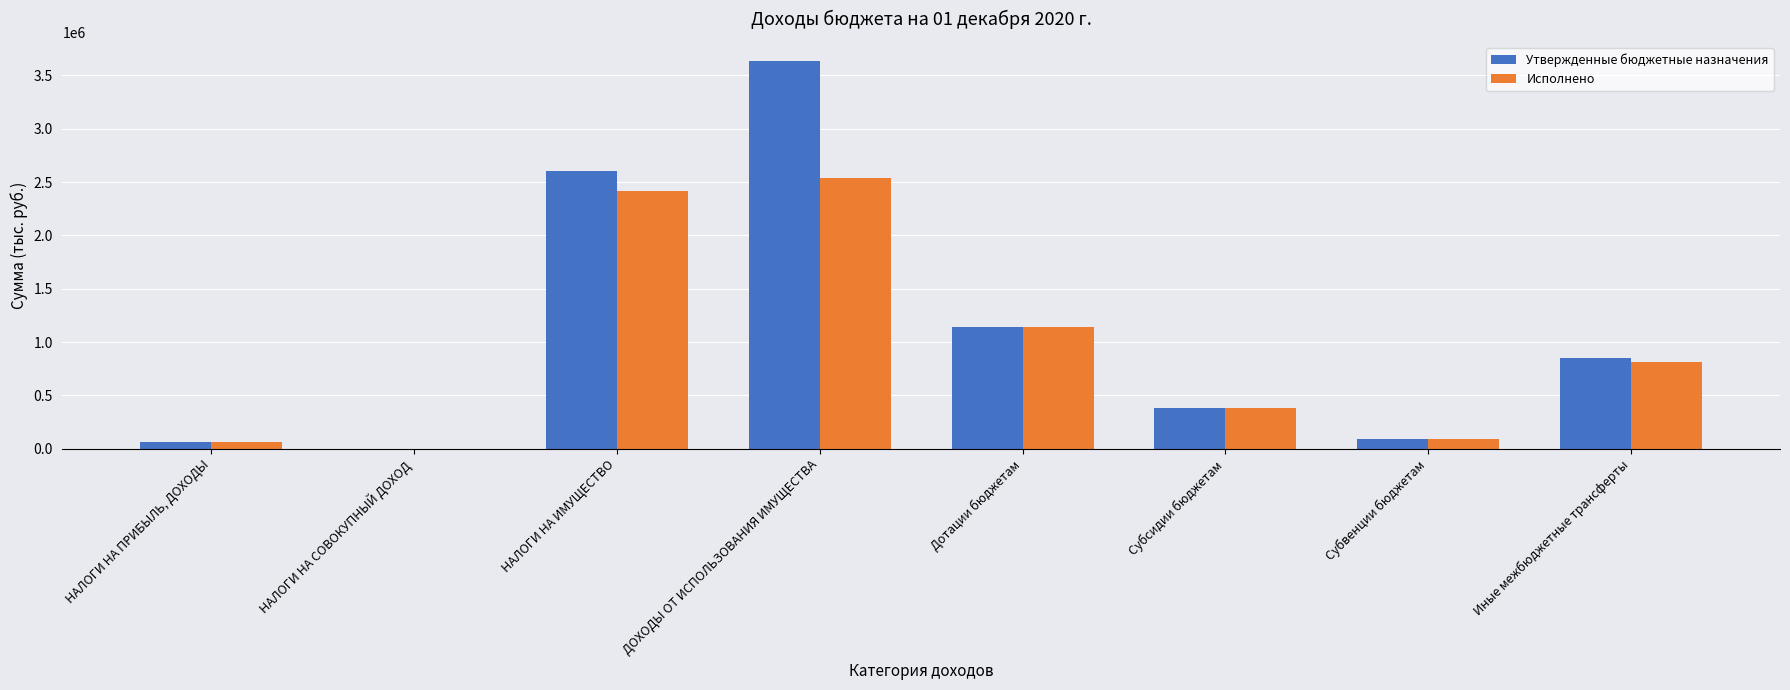

The value of Утвержденные бюджетные назначения at НАЛОГИ НА ИМУЩЕСТВО is 2600449.0. True or false?

True